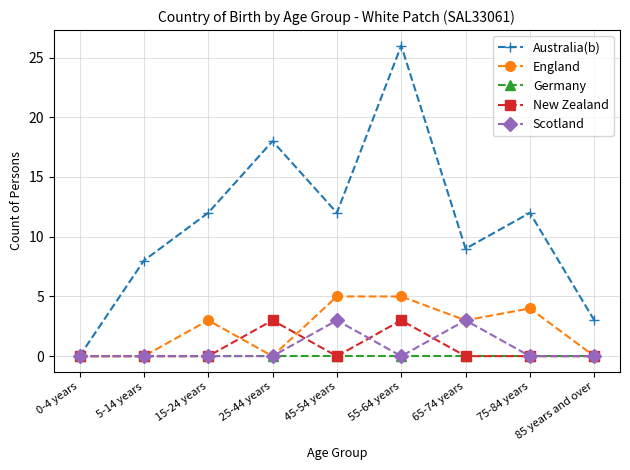

What is the average value of the England series?

2